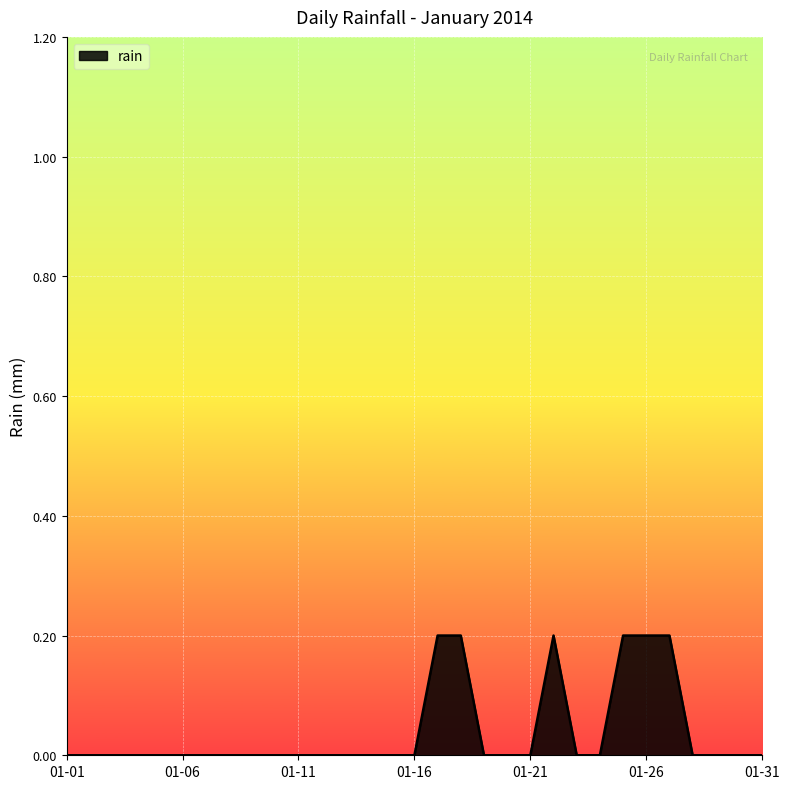

The chart shows a value of 0.1 at 01-06. True or false?

False